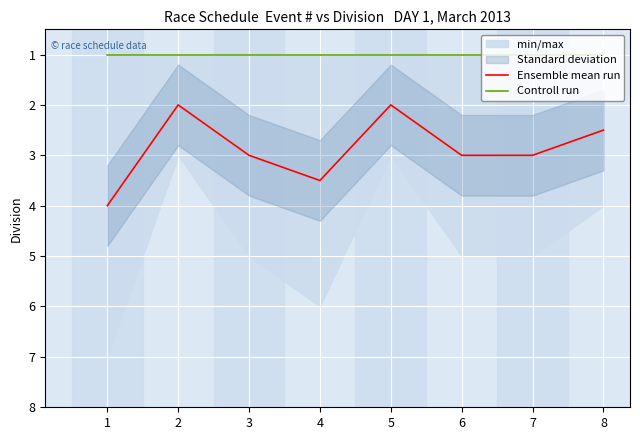

What is the value of the Ensemble mean run point at the 4th from the left?

3.5